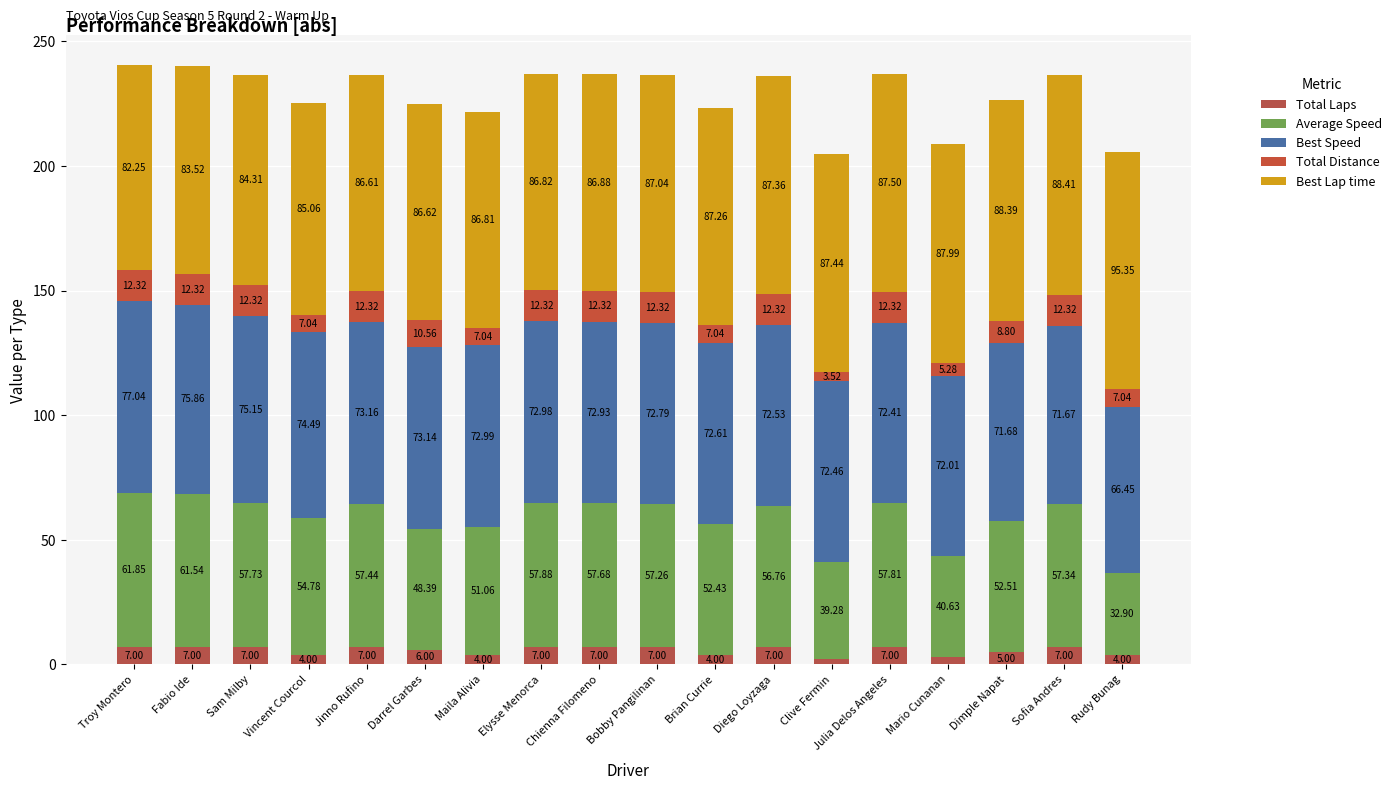

Does the chart contain stacked bars?

Yes